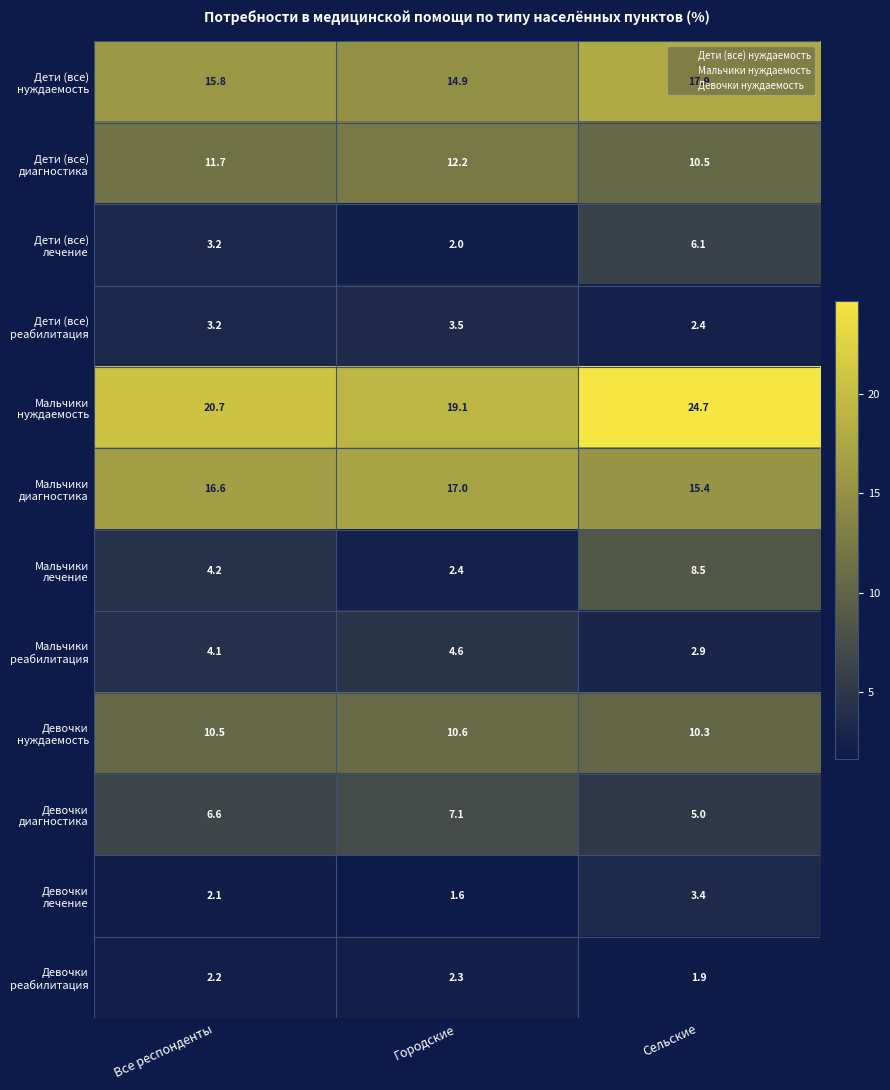

At how many categories does at least one series exceed 16?

3